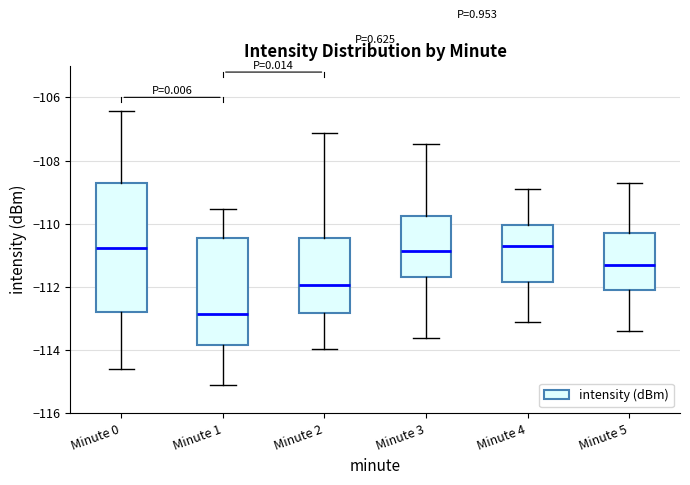

Which box's median line is the lowest?

Minute 1